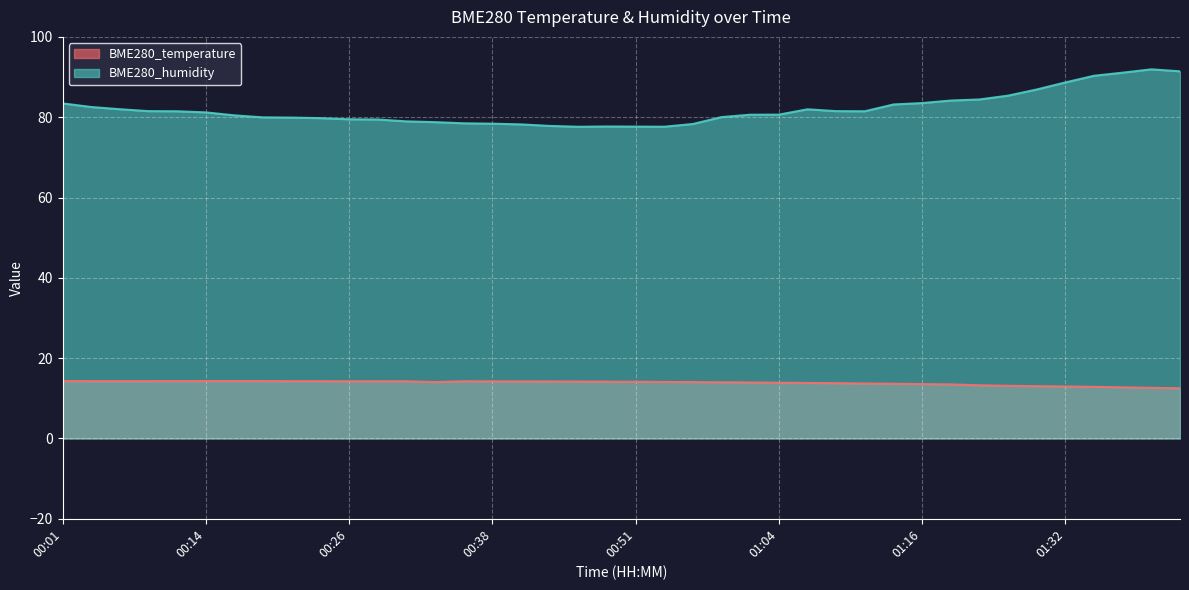

What is the total value across all series at 01:37?

103.8